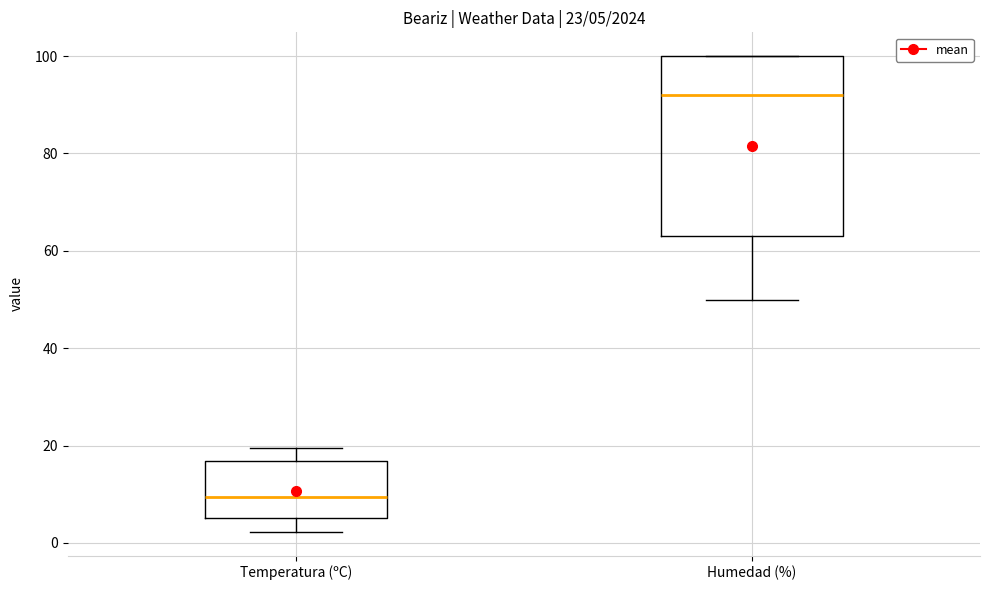

Which box is the tallest, from its lower edge to its upper edge?

Humedad (%)